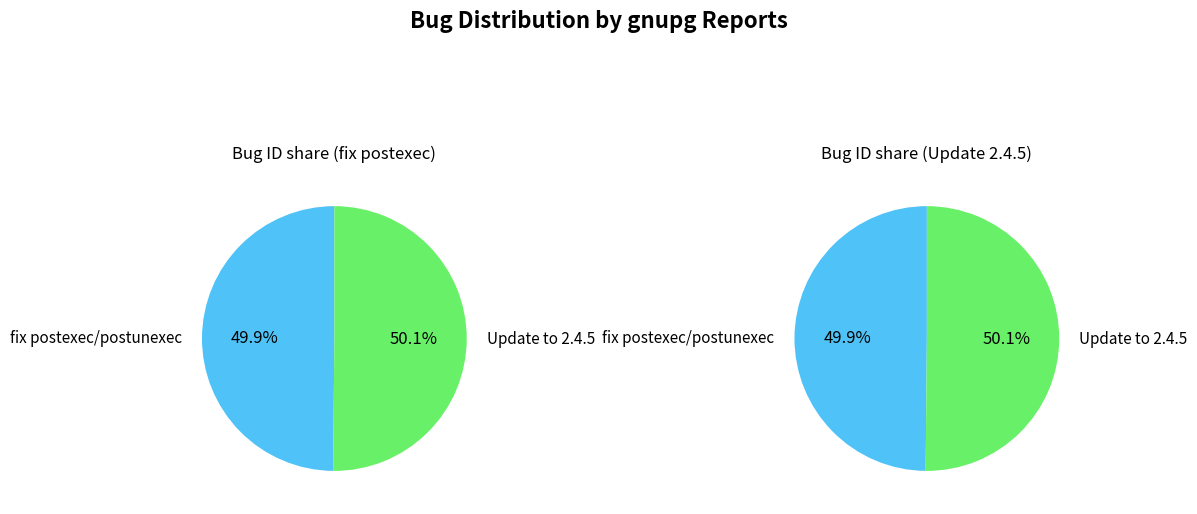

How much of the chart is everything except security/gnupg: fix postexec/postunexec?

50.1%